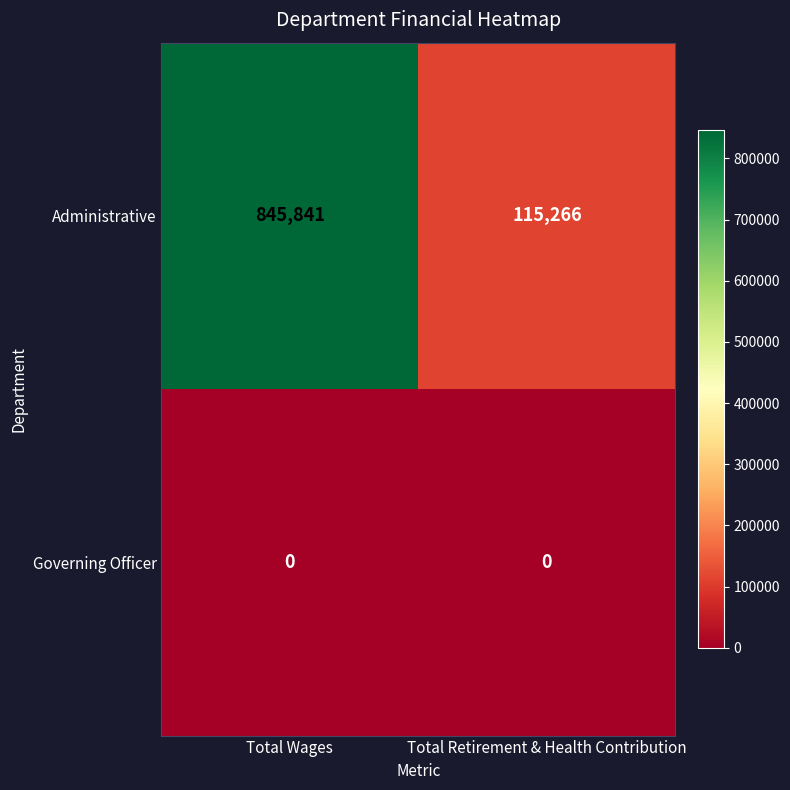

List the series in order of their peak value, lowest first.

Governing Officer, Administrative